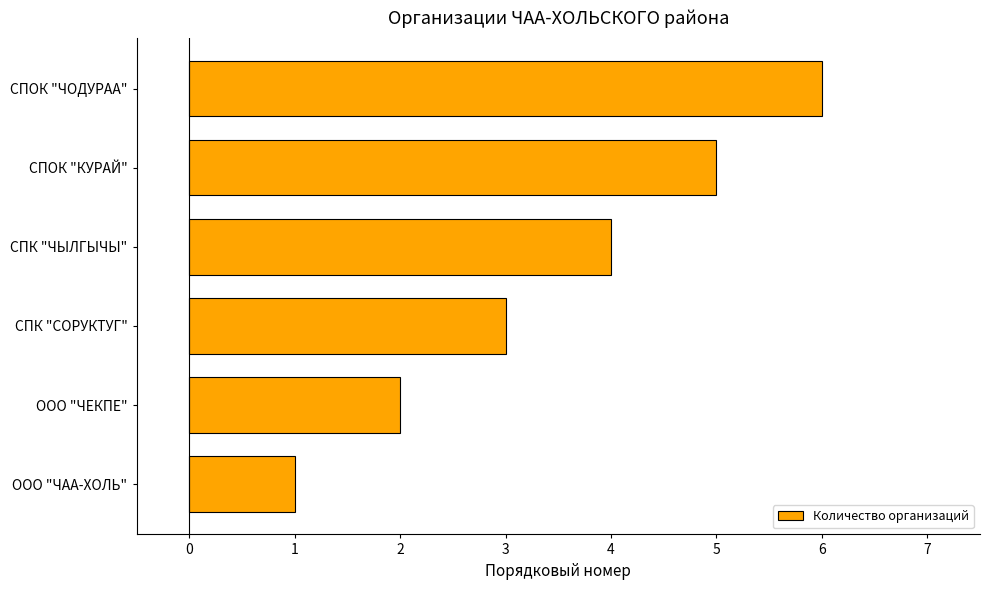

True or false: the data shows 3 at СПК "ЧЫЛГЫЧЫ".

False